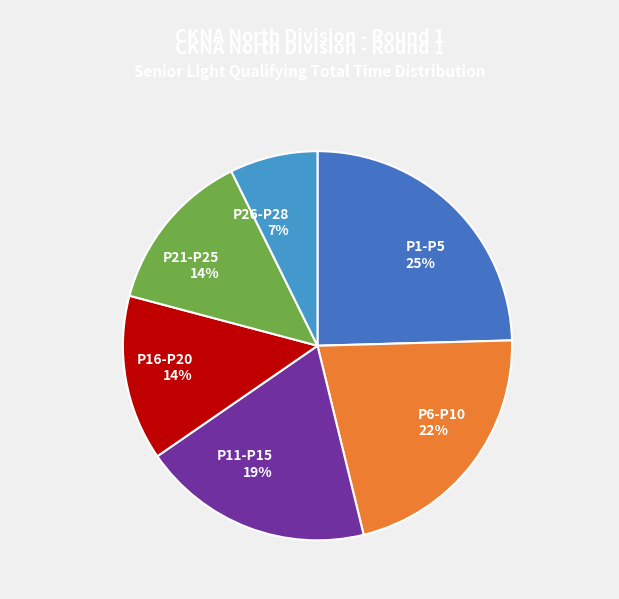

To the nearest percent, what is the average slice percentage?

17%